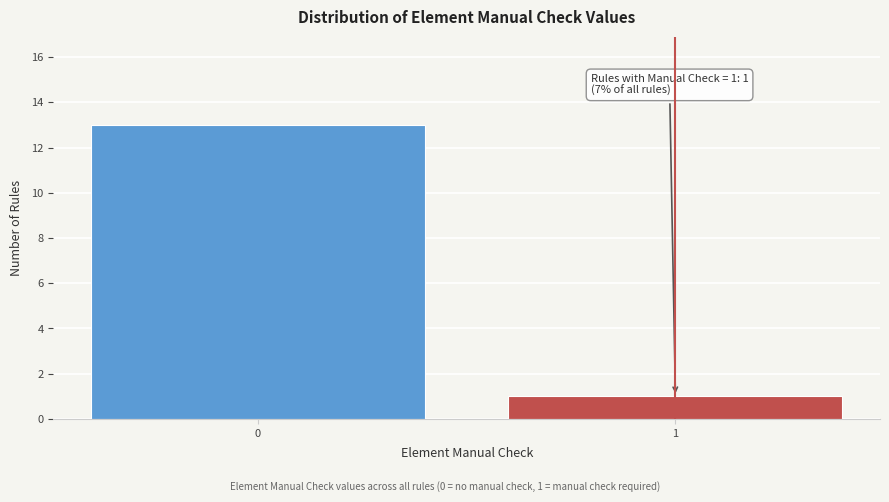

Reading left to right, extract all data points from this chart.

13	1